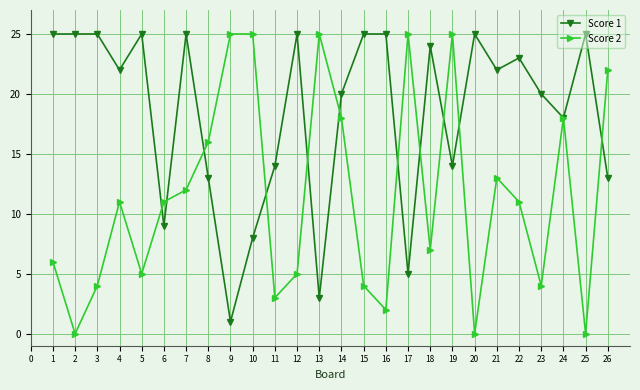

Rank the series by their average value, from highest to lowest.

Score 1, Score 2